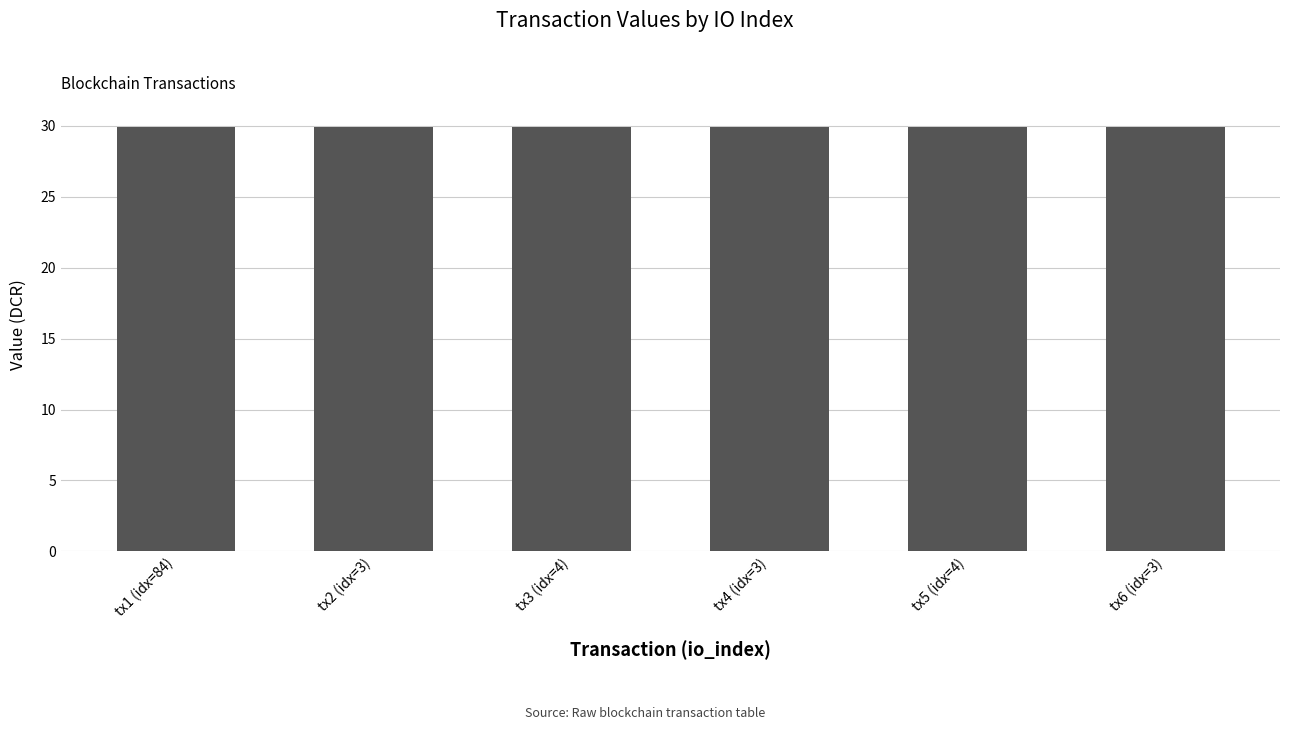

What is the minimum value shown in the chart?

29.9